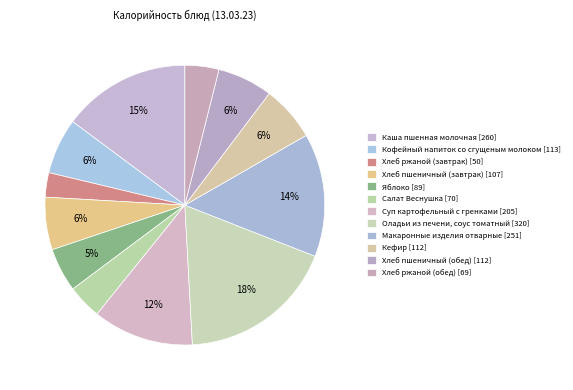

Between Хлеб ржаной (обед) and Салат Веснушка, which is larger?

Салат Веснушка